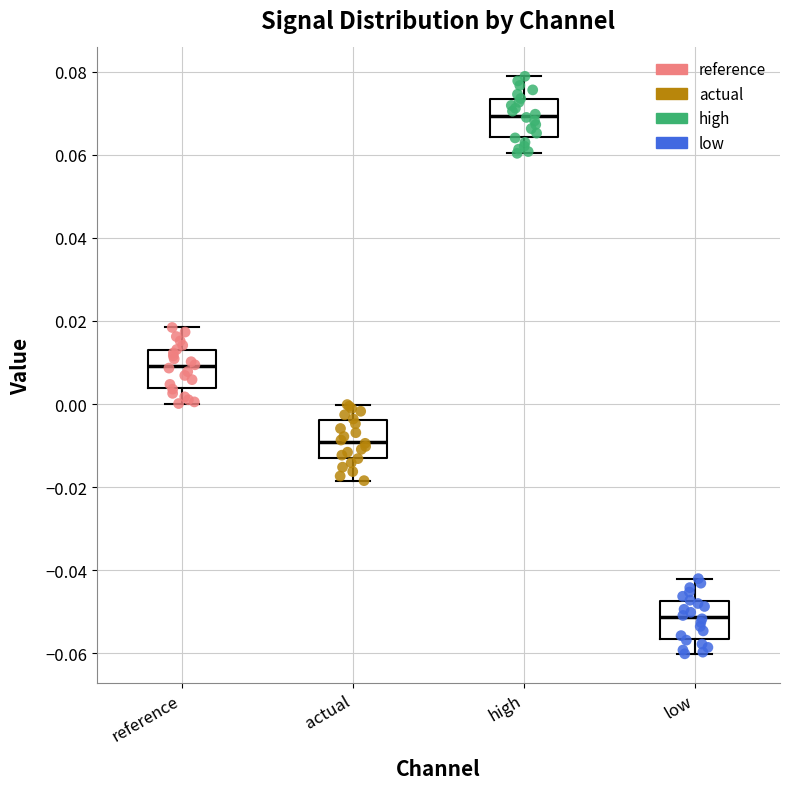

Reading left to right, read every box against the y-axis: the position of its median line, the range the box covers, and the ends of its whiskers. The values are not printed on the chart, so give them approximately, as read against the axis.

reference: median 0.010, box 0.004 to 0.012, whiskers 0.000 to 0.018
actual: median -0.010, box -0.012 to -0.004, whiskers -0.018 to 0.000
high: median 0.070, box 0.064 to 0.074, whiskers 0.060 to 0.078
low: median -0.052, box -0.056 to -0.048, whiskers -0.060 to -0.042